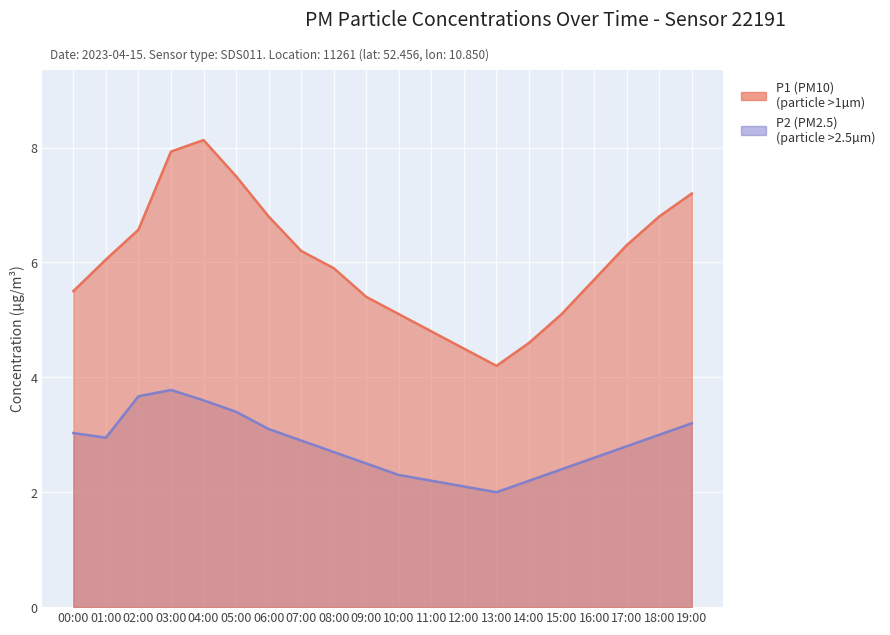

What position from the right is 02:00?

18